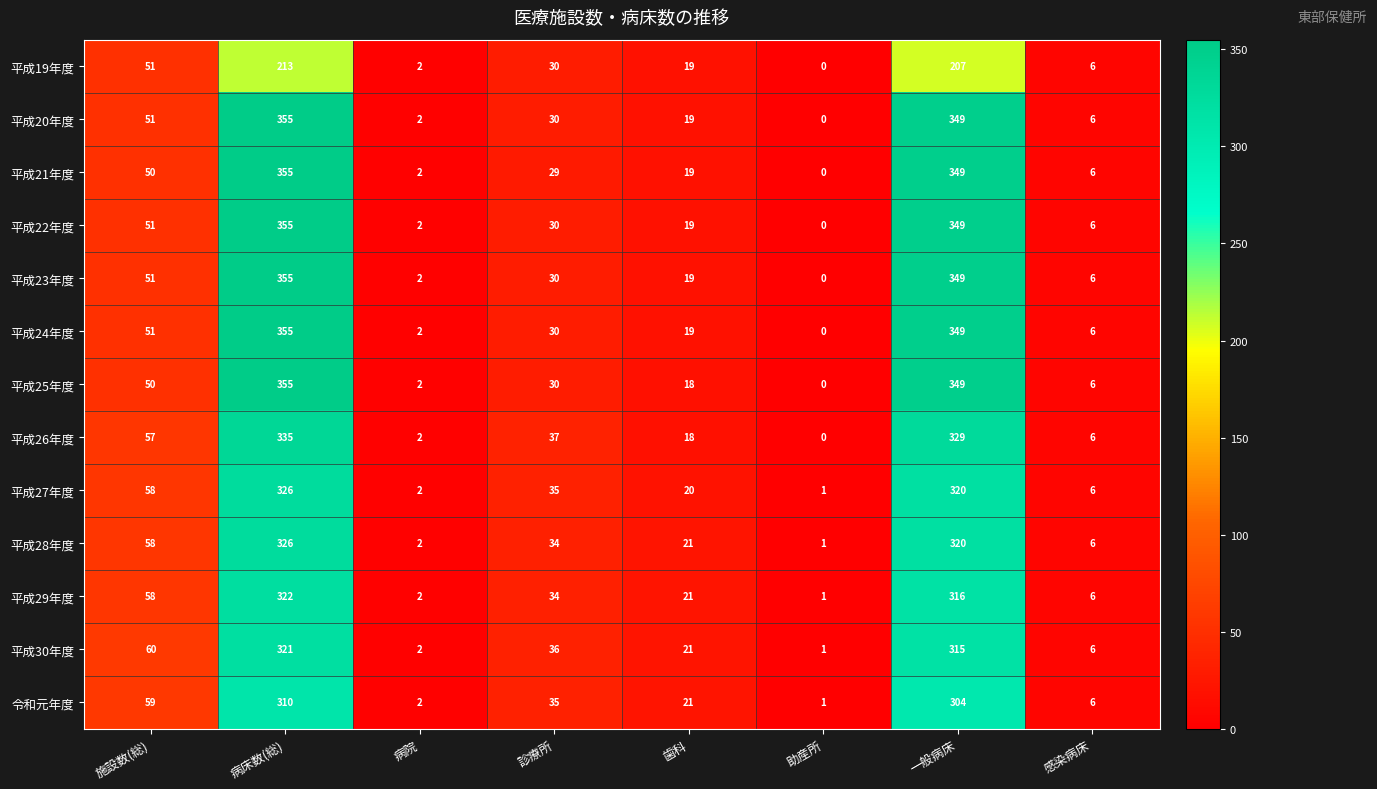

What is the spread (max minus min) of values at 一般病床?

142